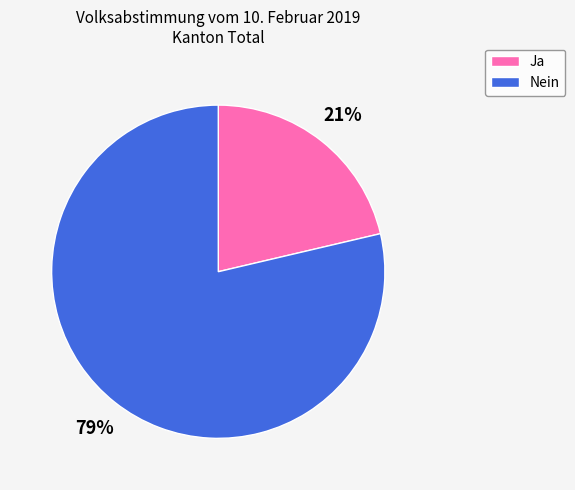

To the nearest percent, what is the average slice percentage?

50%